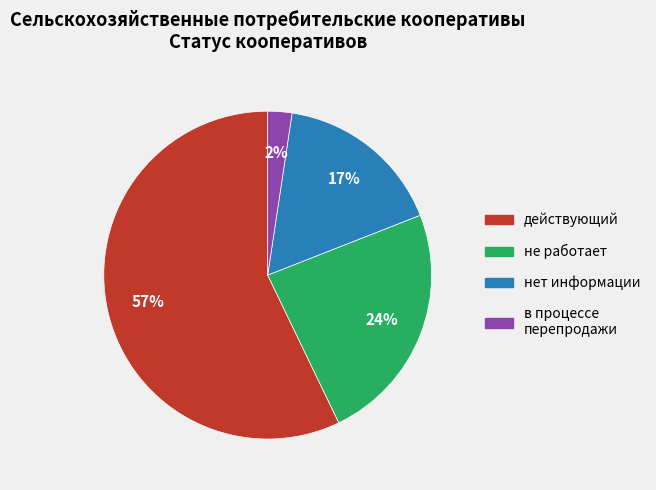

What is the majority slice?

действующий